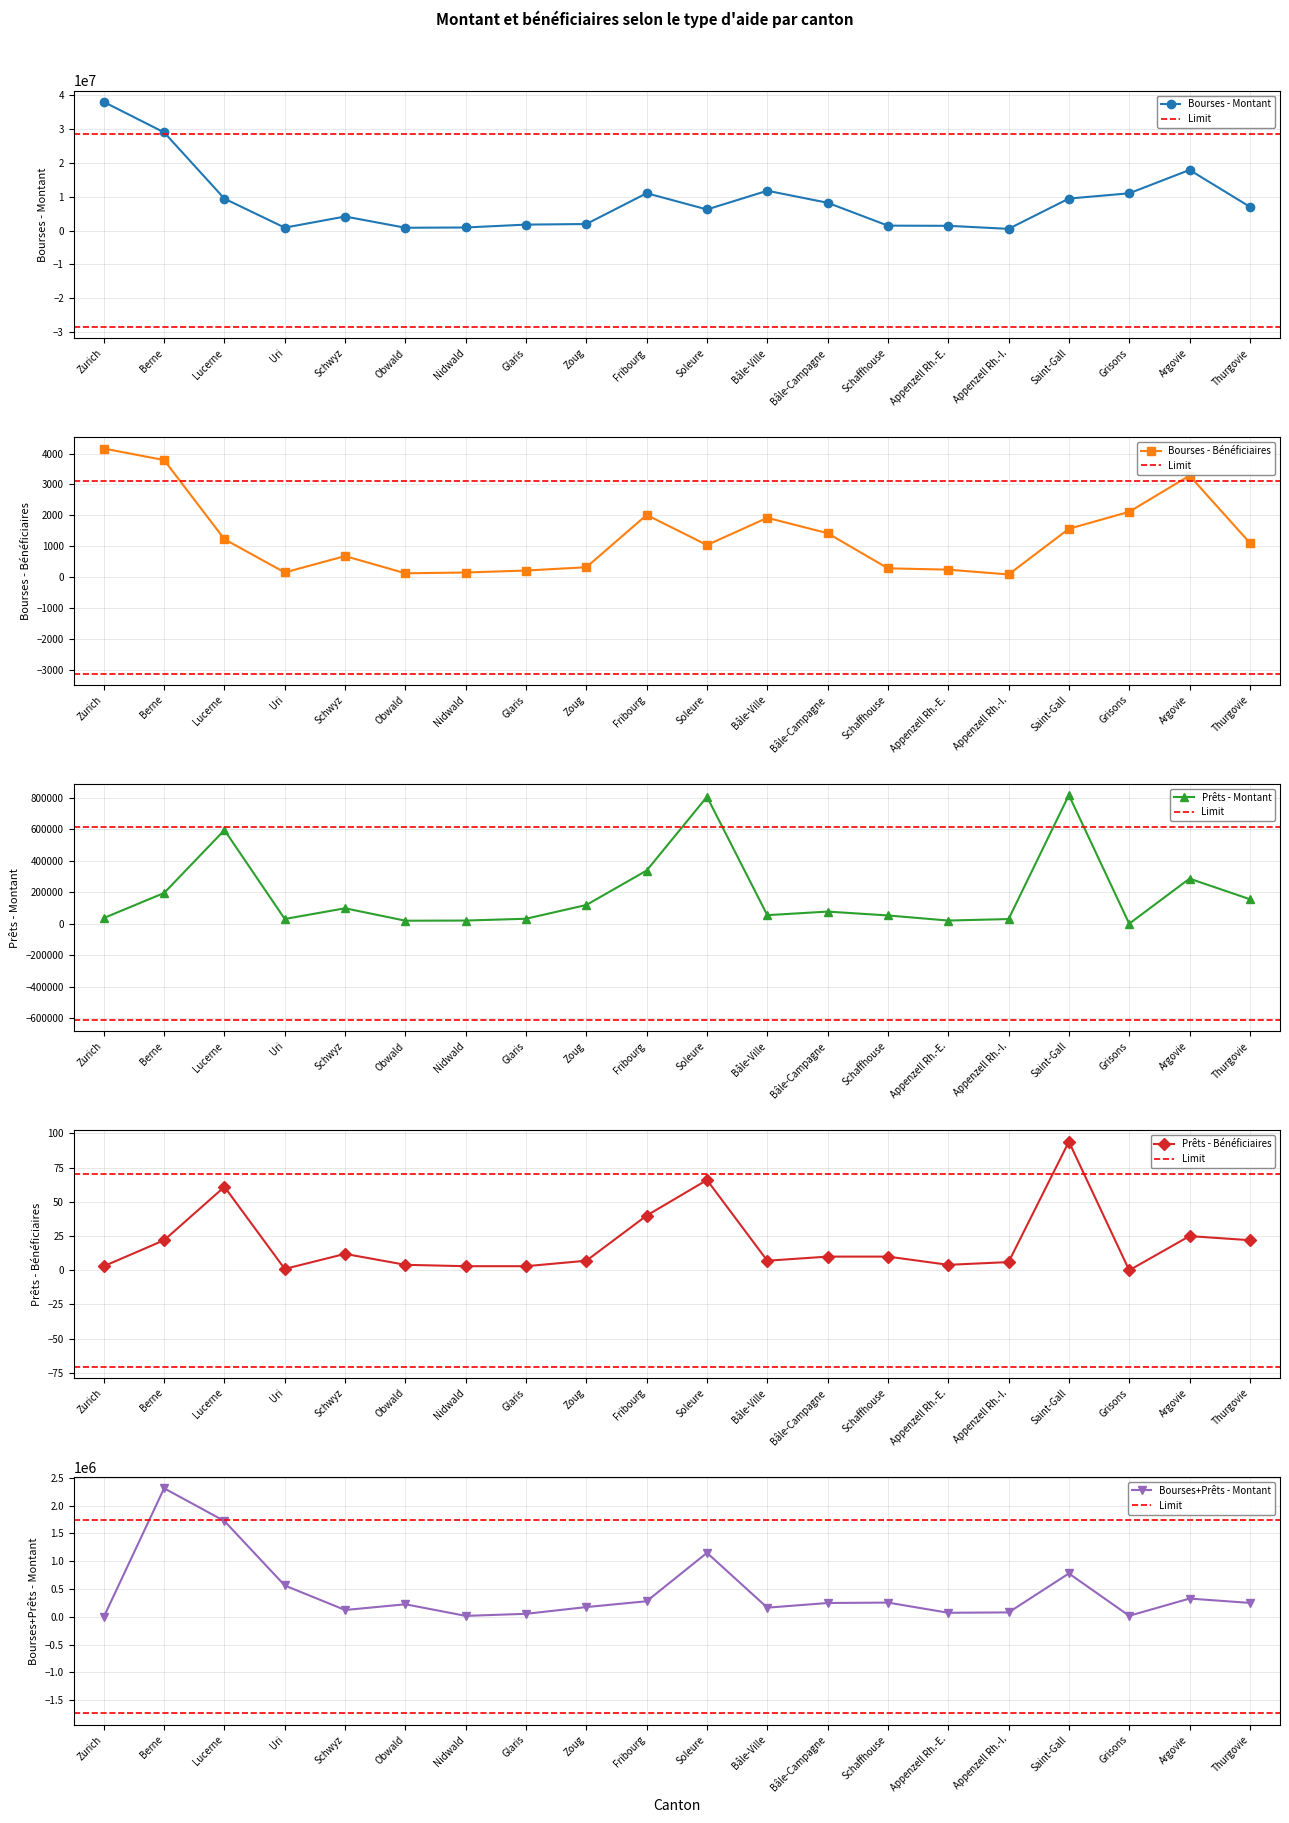

What is the sum of the Prêts - Montant values at Schwyz and Glaris?

129500